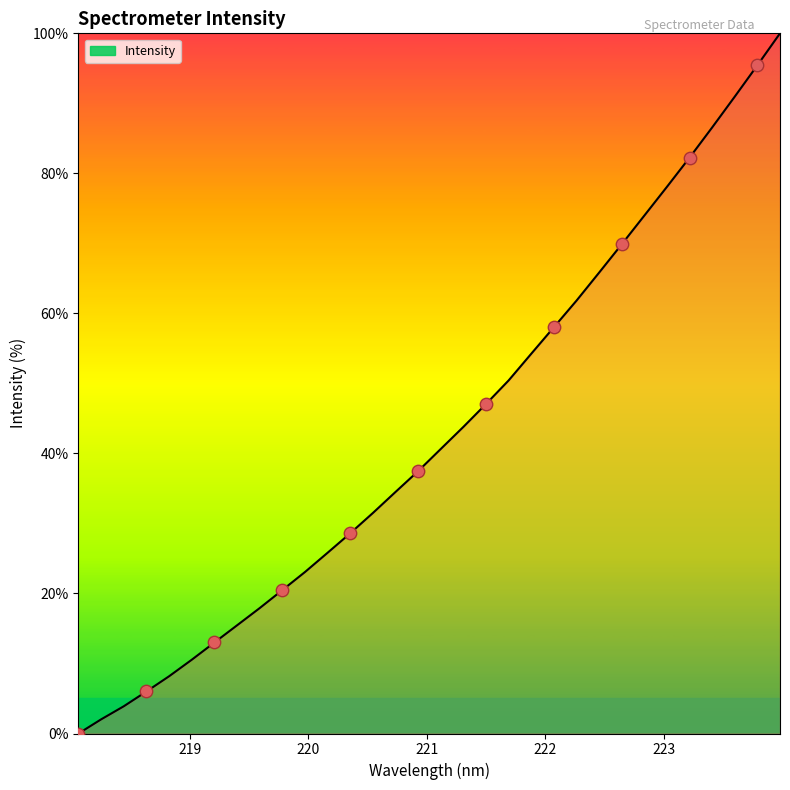

Approximately how many times larger is the value at 223.2172 compared to 219.0156?

7.8